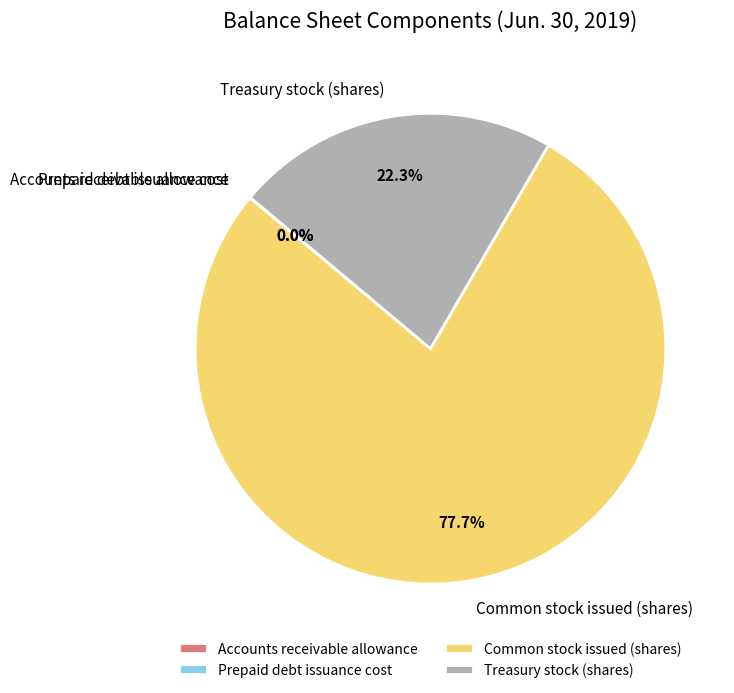

What is the largest slice in the pie chart?

Common stock issued (shares)